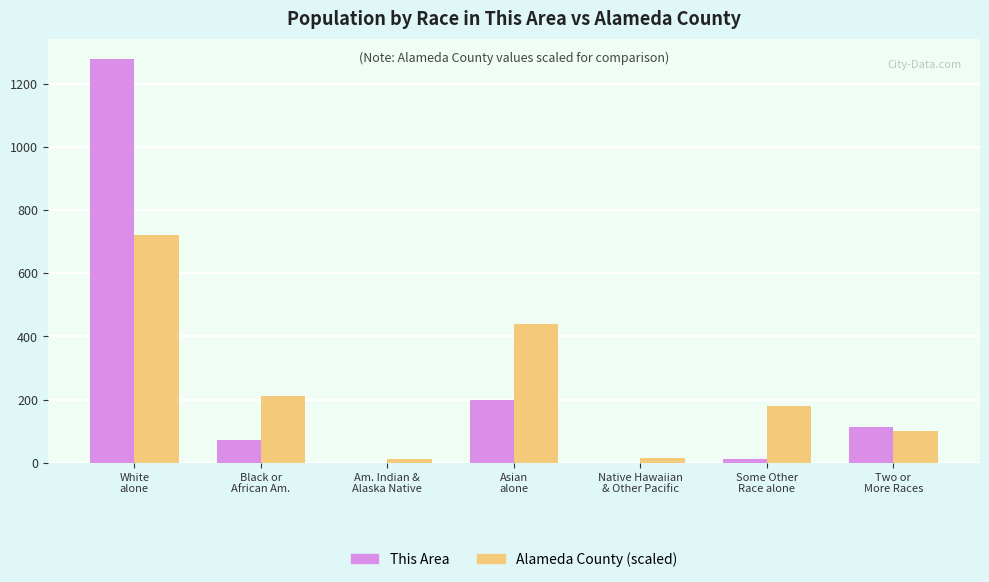

What is the greatest value displayed?

1278.0